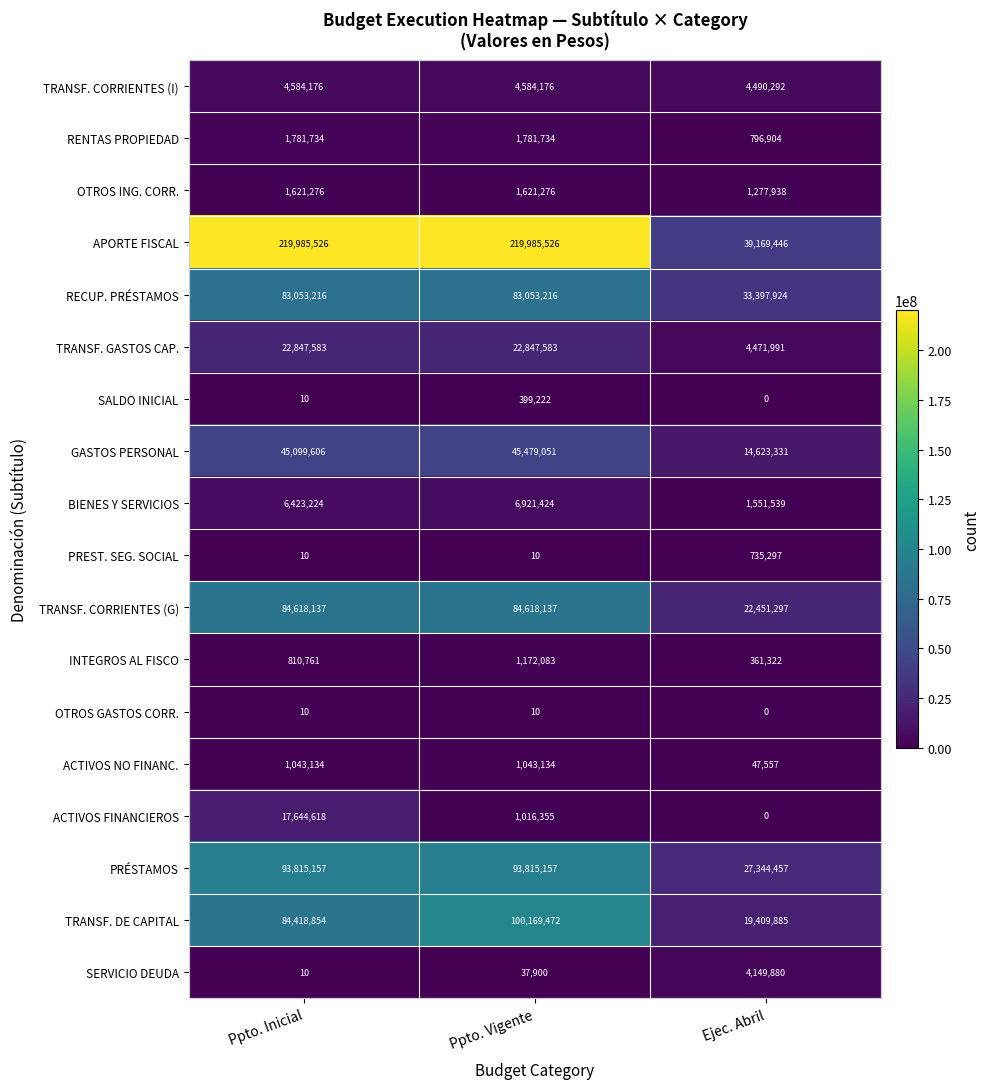

Which series has the largest range (max minus min)?

APORTE FISCAL